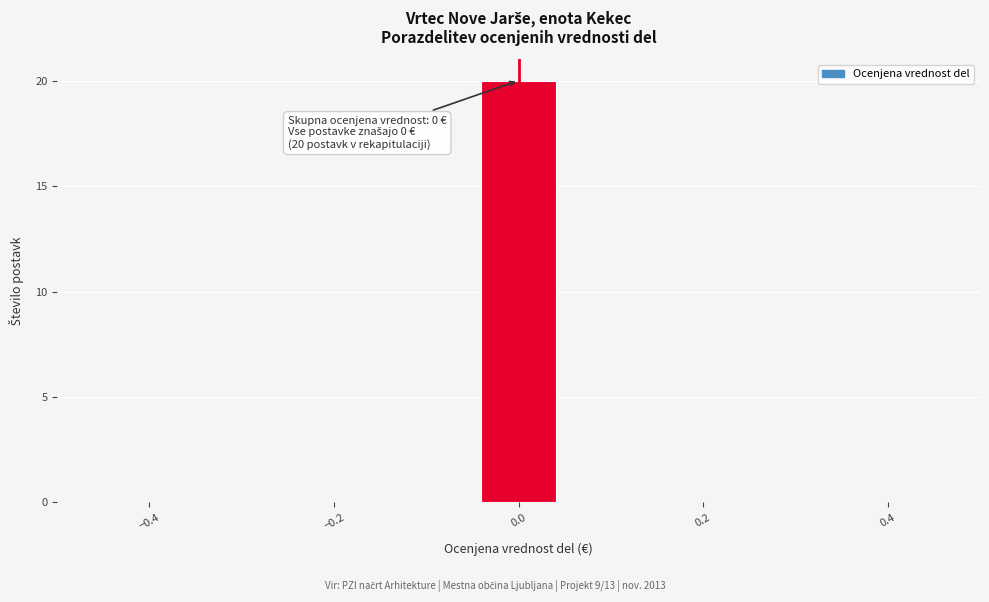

Over which range of the x-axis is the bar tallest?

-0.04 to 0.04